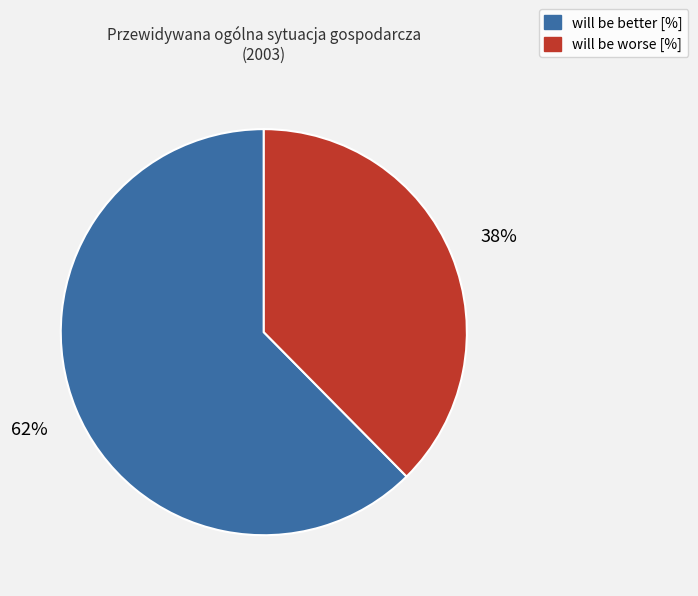

True or false: will be better [%] accounts for 49% of the total.

False